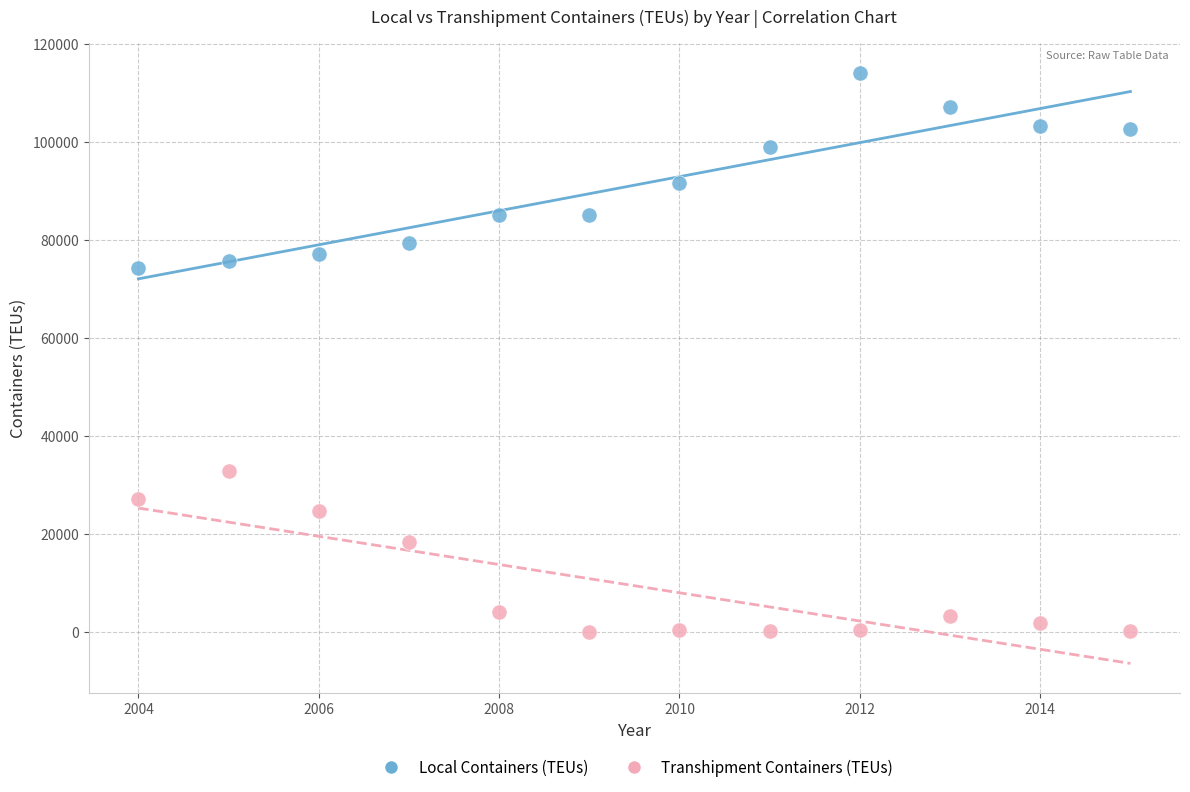

Which series has the largest Y range (max minus min)?

Local Containers (TEUs)